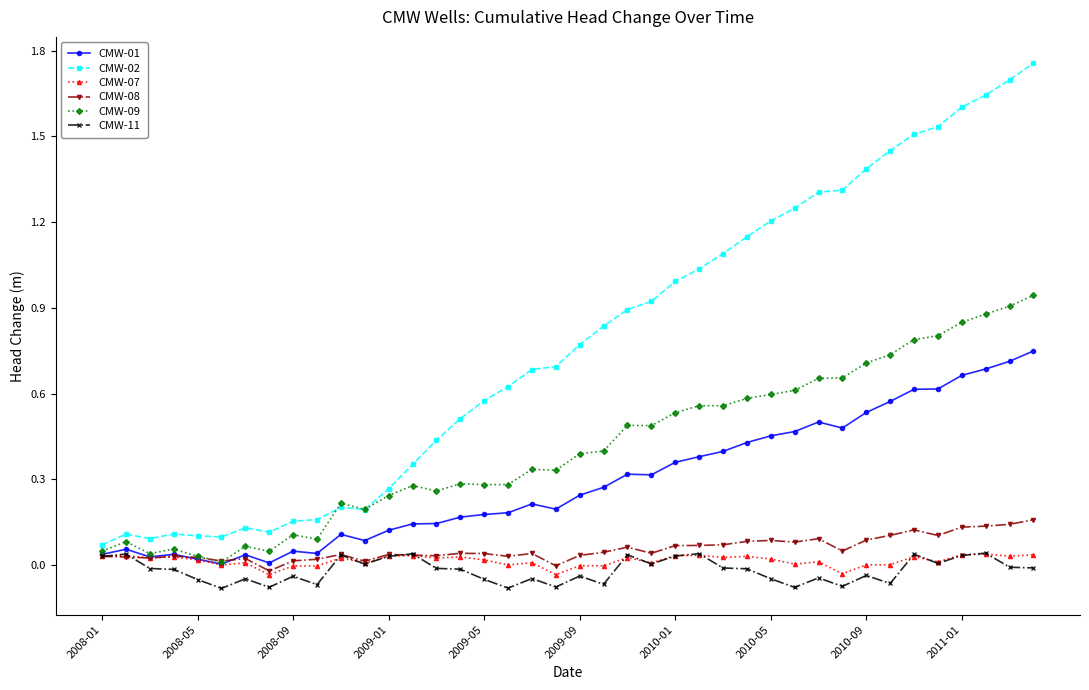

Which series has the largest total across all categories?

CMW-02